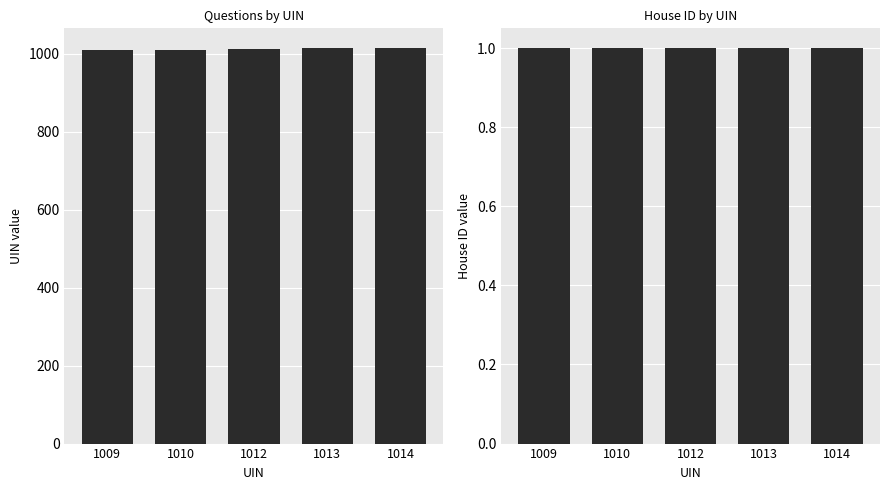

What is the sum of all House ID values?

5